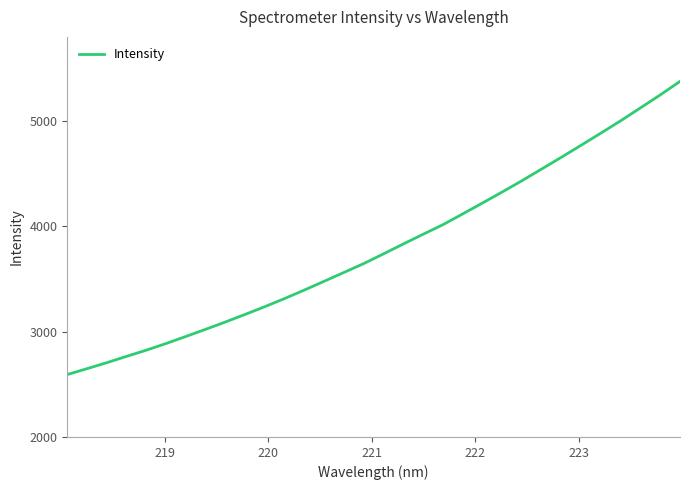

What is the difference between the maximum and minimum values?

2784.6